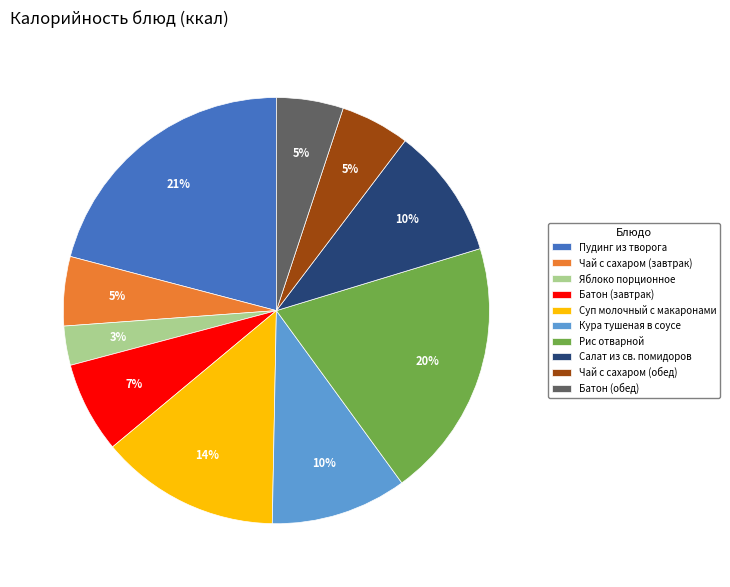

The Кура тушеная в соусе slice represents 10% of the pie. True or false?

True